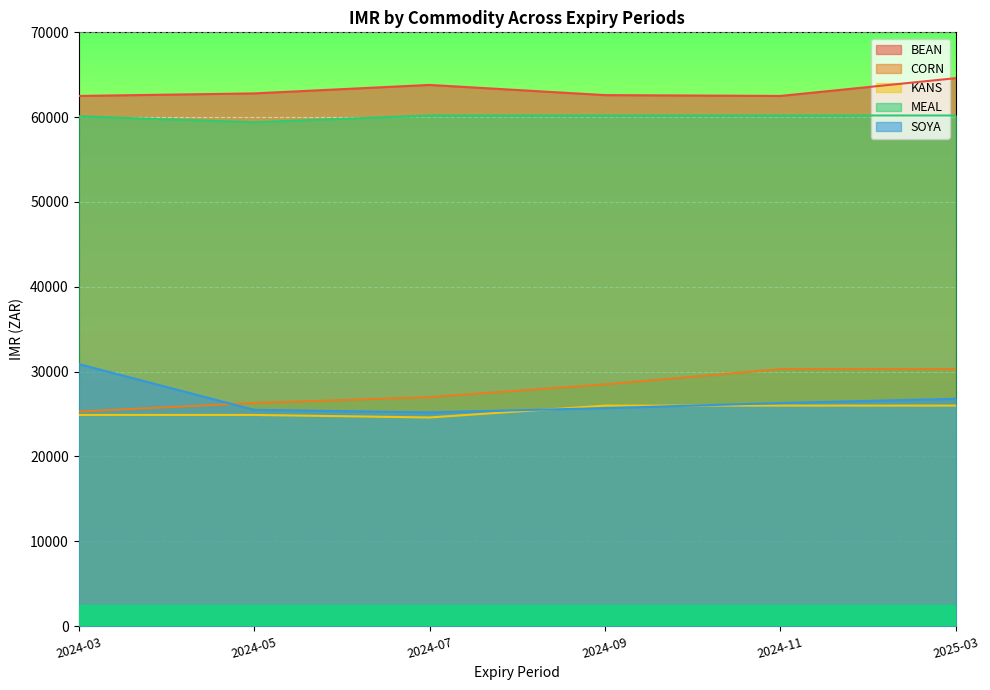

List the labels in order of CORN value, smallest first.

2024-03, 2024-05, 2024-07, 2024-09, 2024-11, 2025-03